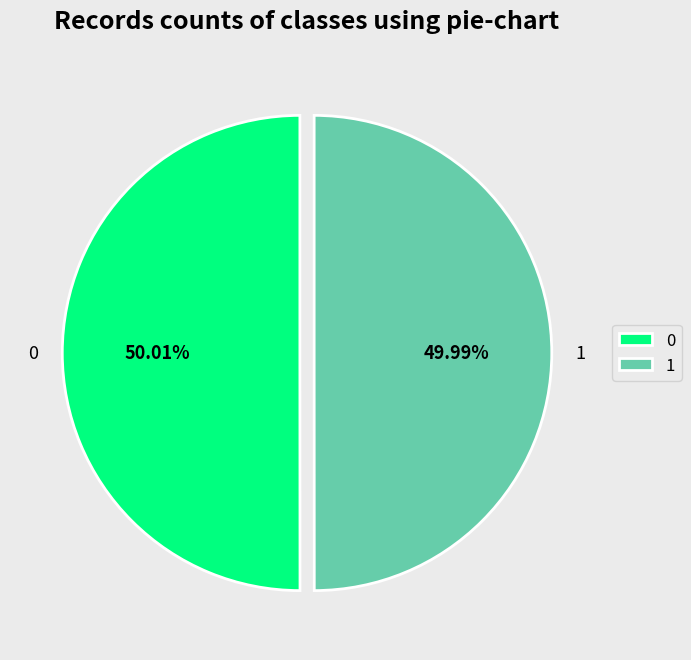

Is it true that 1 is 42% of the pie?

False